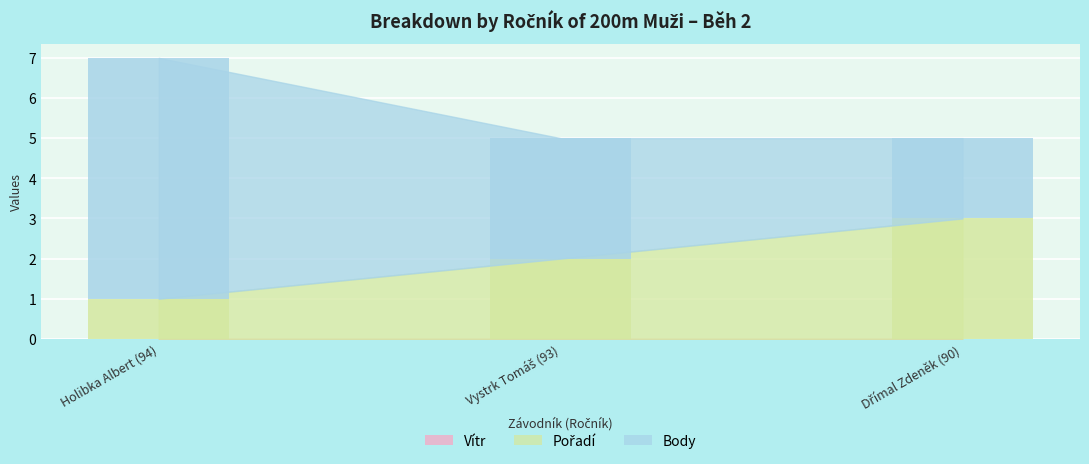

What is the label of the 1st bar from the left?

Holibka Albert (94)